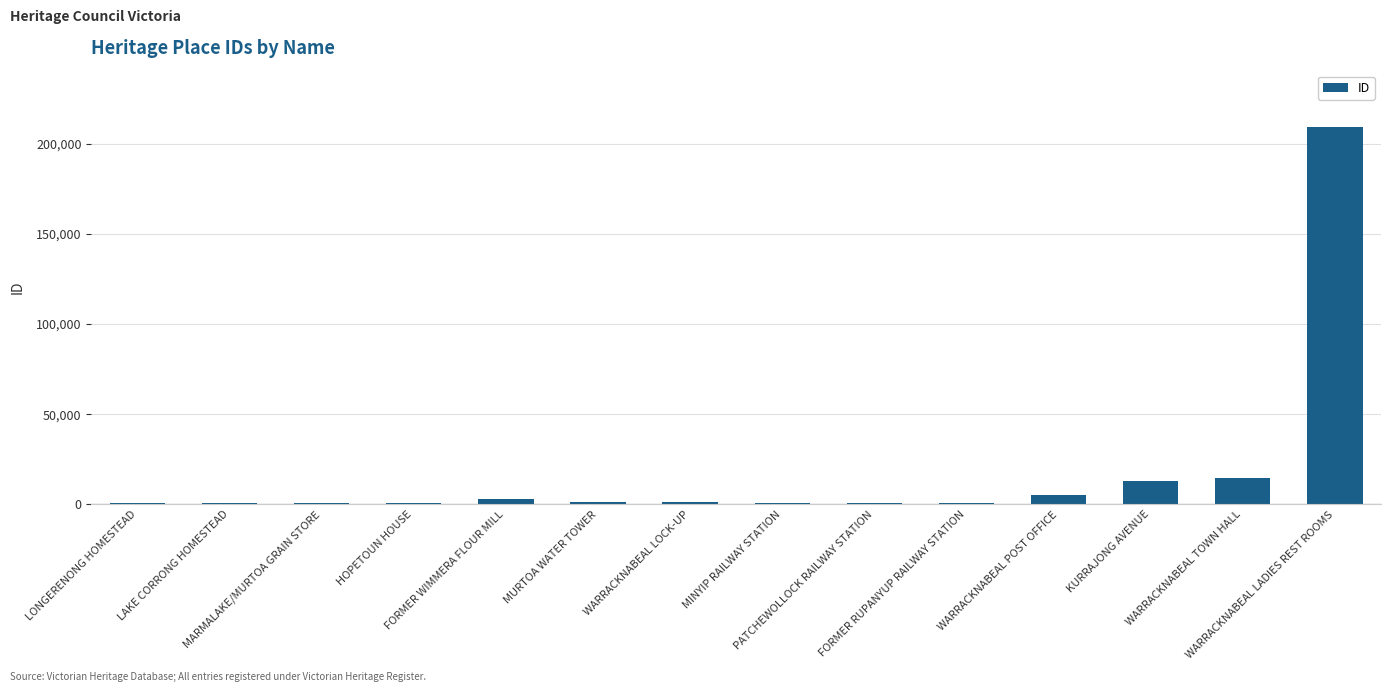

What is the ratio of the value at LONGERENONG HOMESTEAD to the value at MARMALAKE/MURTOA GRAIN STORE?

0.7